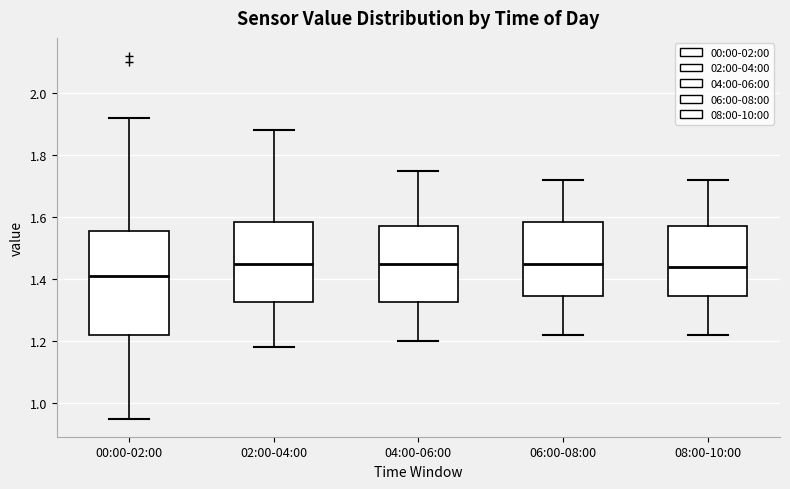

Reading left to right, transcribe this box plot: for each box, give where its median line is, the range the box spans, and where its two whiskers end, as read against the y-axis. The values are not printed on the chart, so give them approximately, as read against the axis.

00:00-02:00: median 1.42, box 1.22 to 1.56, whiskers 0.96 to 1.92
02:00-04:00: median 1.46, box 1.32 to 1.58, whiskers 1.18 to 1.88
04:00-06:00: median 1.46, box 1.32 to 1.58, whiskers 1.20 to 1.76
06:00-08:00: median 1.46, box 1.34 to 1.58, whiskers 1.22 to 1.72
08:00-10:00: median 1.44, box 1.34 to 1.58, whiskers 1.22 to 1.72